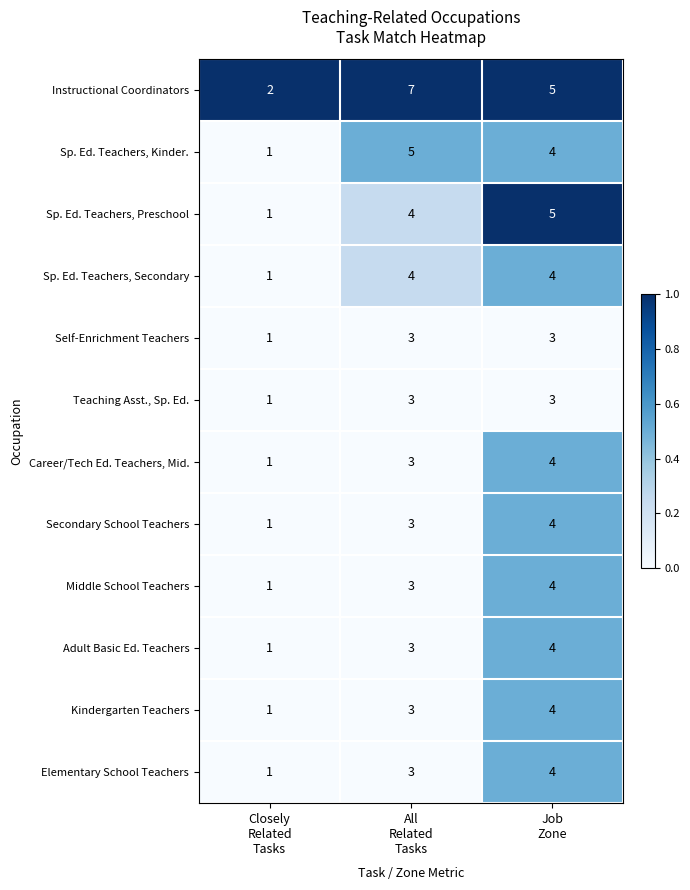

What is the sum of all Kindergarten Teachers values?

8